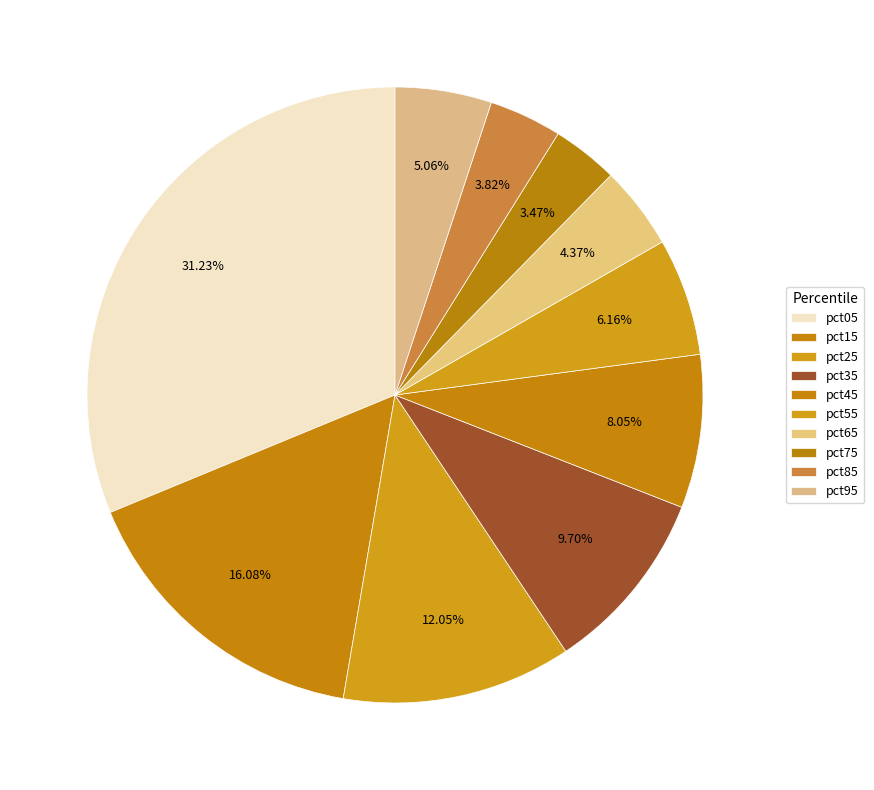

Rank the categories by value from highest to lowest.

pct05, pct15, pct25, pct35, pct45, pct55, pct95, pct65, pct85, pct75